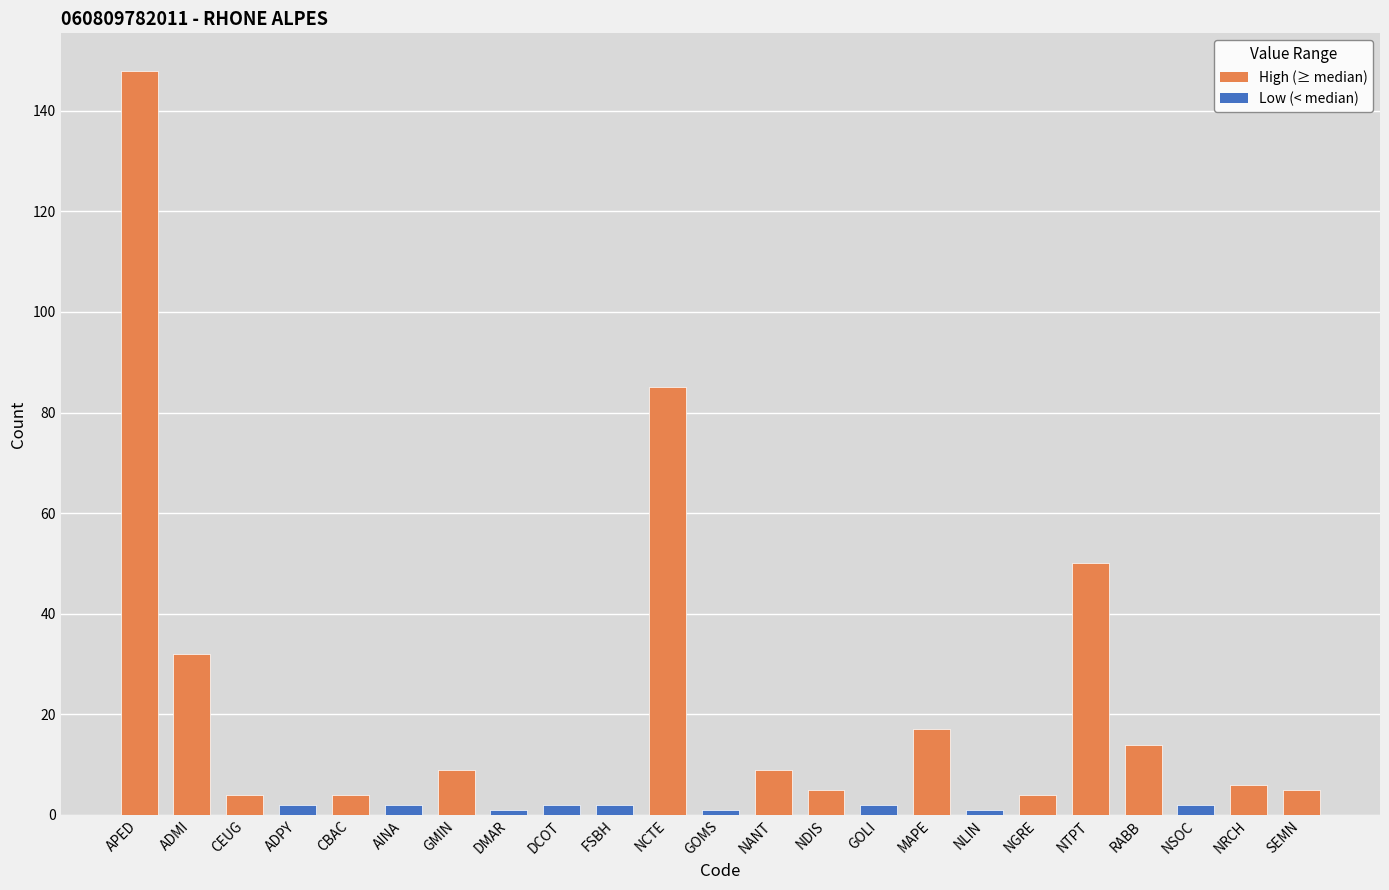

Between SEMN and APED, which is larger?

APED